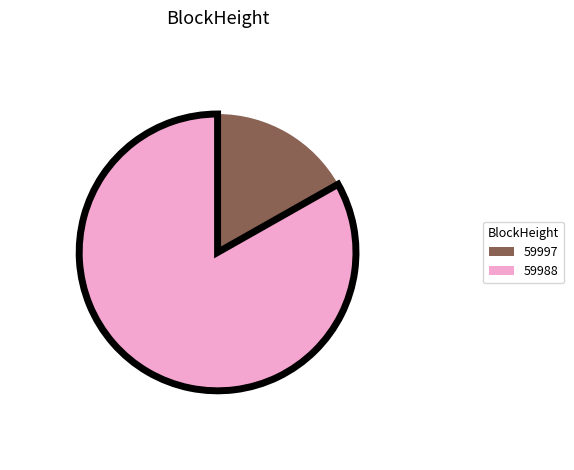

Count the number of slices in the pie.

2